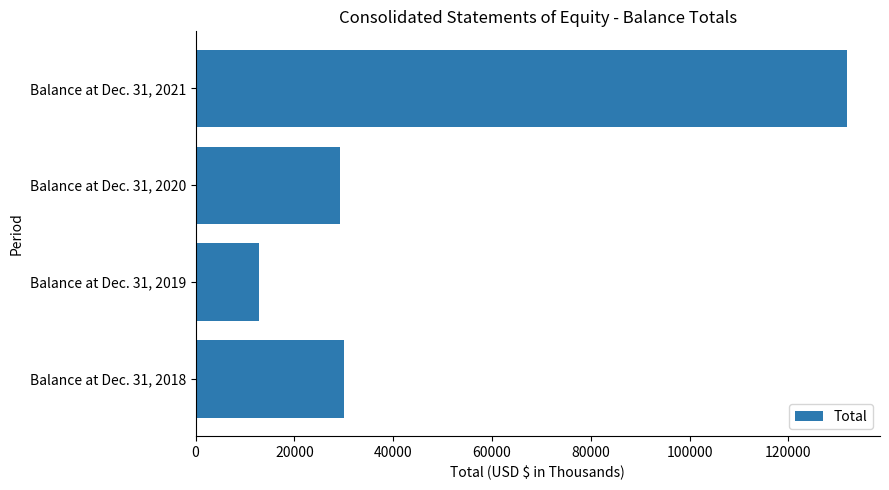

What is the minimum value shown in the chart?

12800